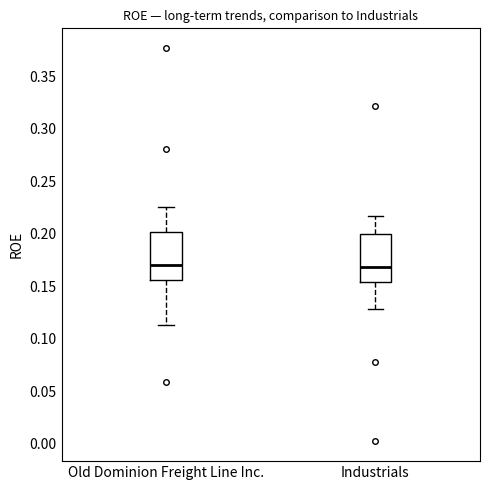

Reading left to right, read every box against the y-axis: the position of its median line, the range the box covers, and the ends of its whiskers. The values are not printed on the chart, so give them approximately, as read against the axis.

Old Dominion Freight Line Inc.: median 0.170, box 0.155 to 0.200, whiskers 0.115 to 0.225
Industrials: median 0.170, box 0.155 to 0.200, whiskers 0.130 to 0.215